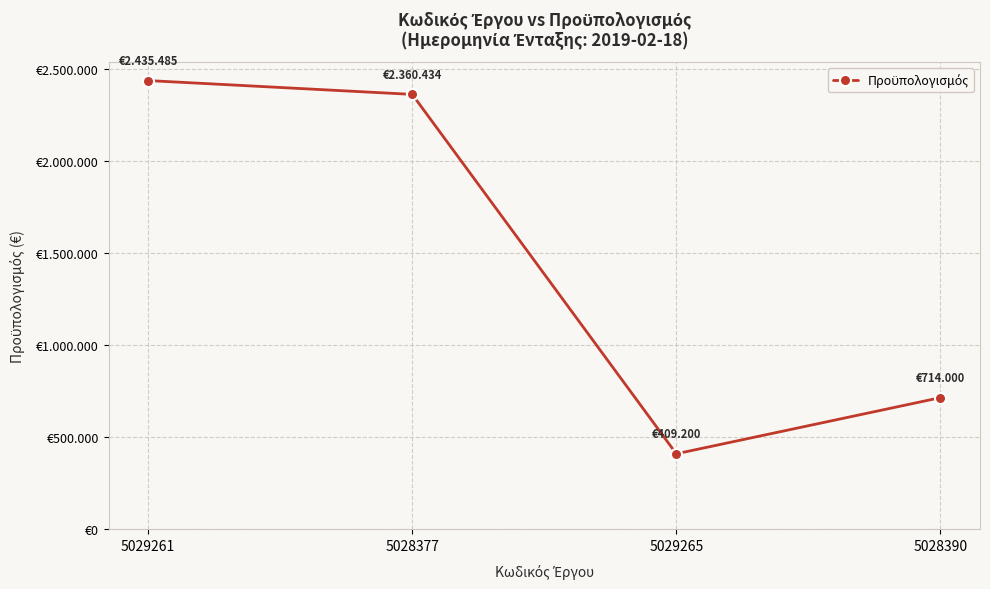

What is the change in value from 5029261 to 5028390?

-1721485.6